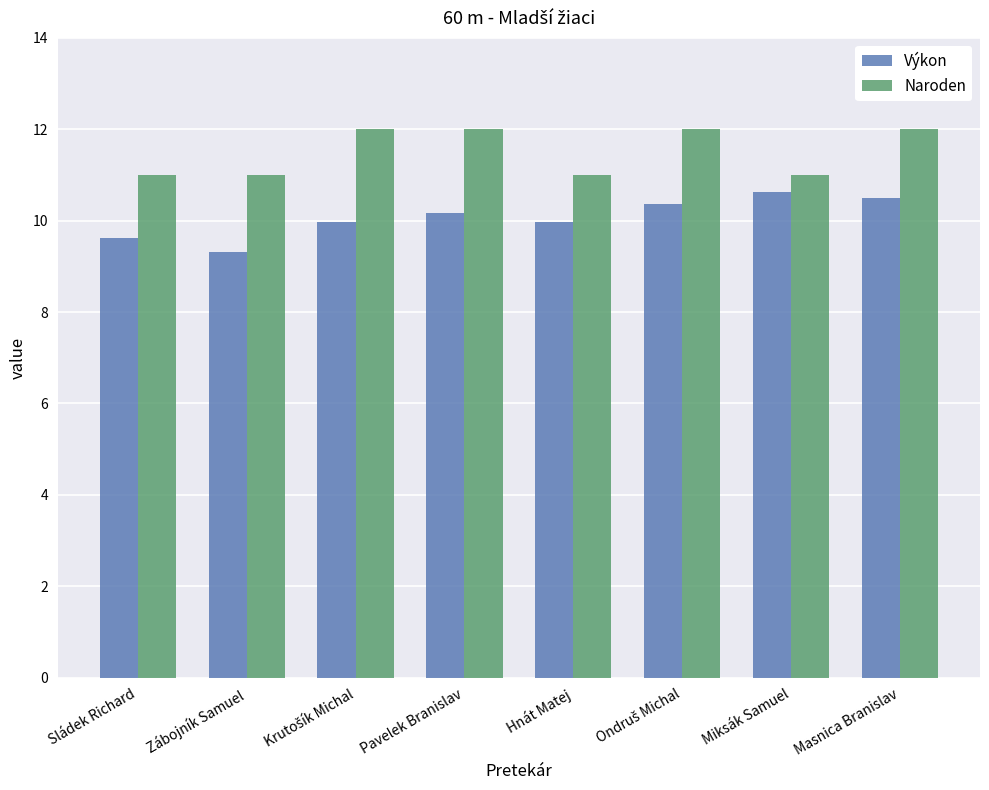

Which label corresponds to the smallest value in the chart?

Zábojník Samuel